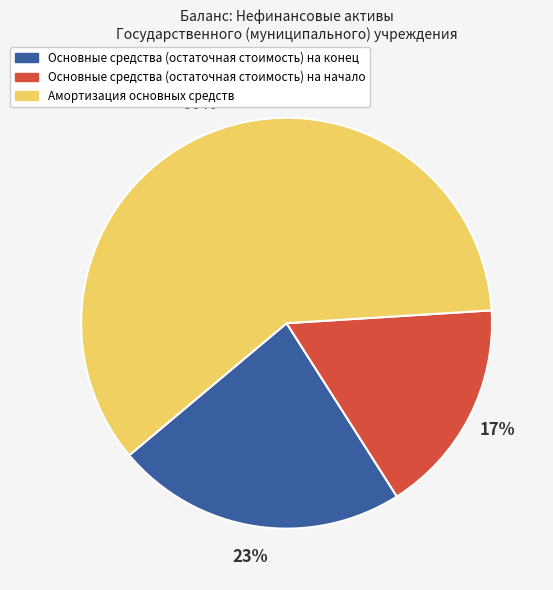

What percentage is the Основные средства (остаточная стоимость) на конец slice, to the nearest percent?

23%